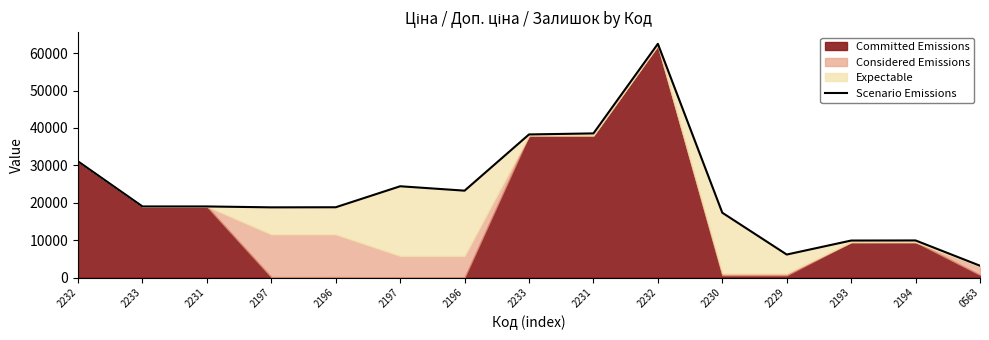

What is the value of the 12th point from the left?

6146.4